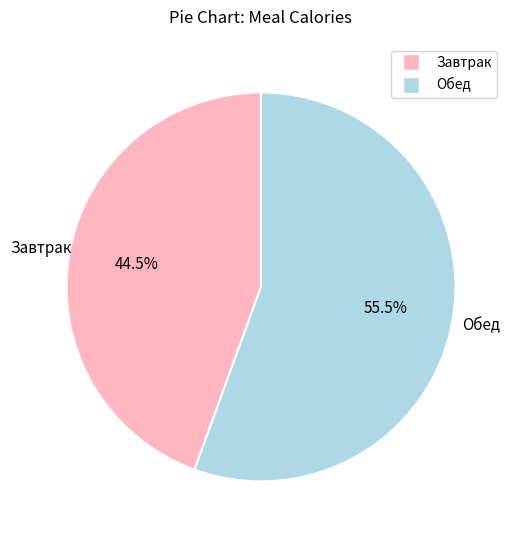

What percentage do Завтрак and Обед together represent?

100.0%